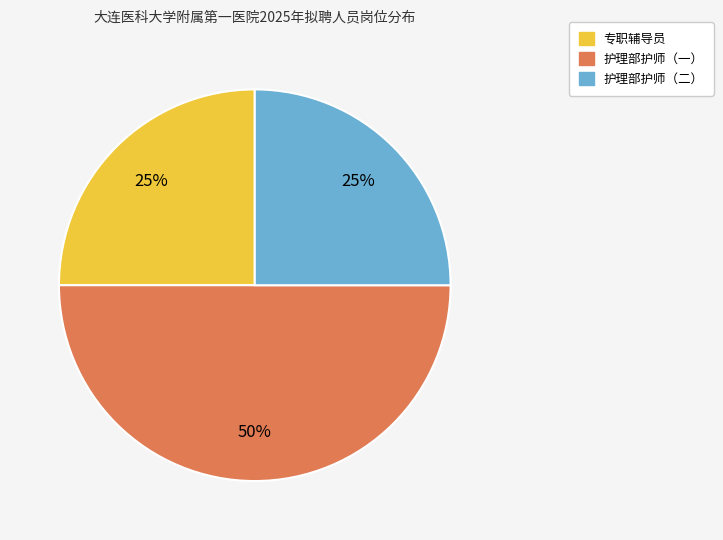

How many segments does this pie chart have?

3